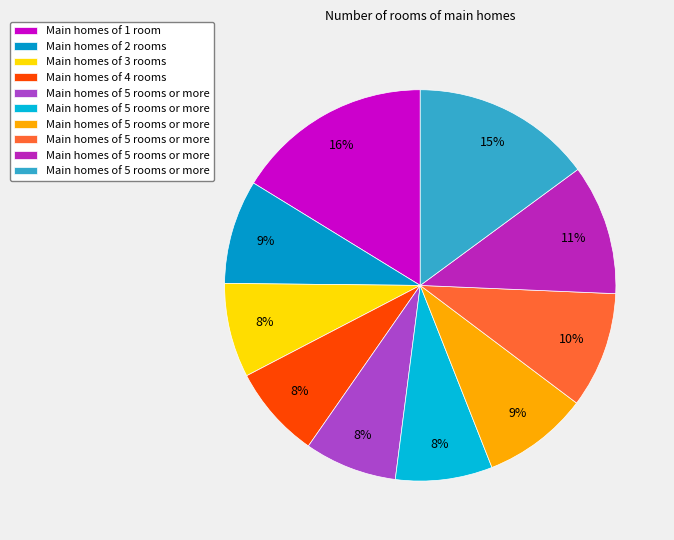

Count the number of slices in the pie.

10